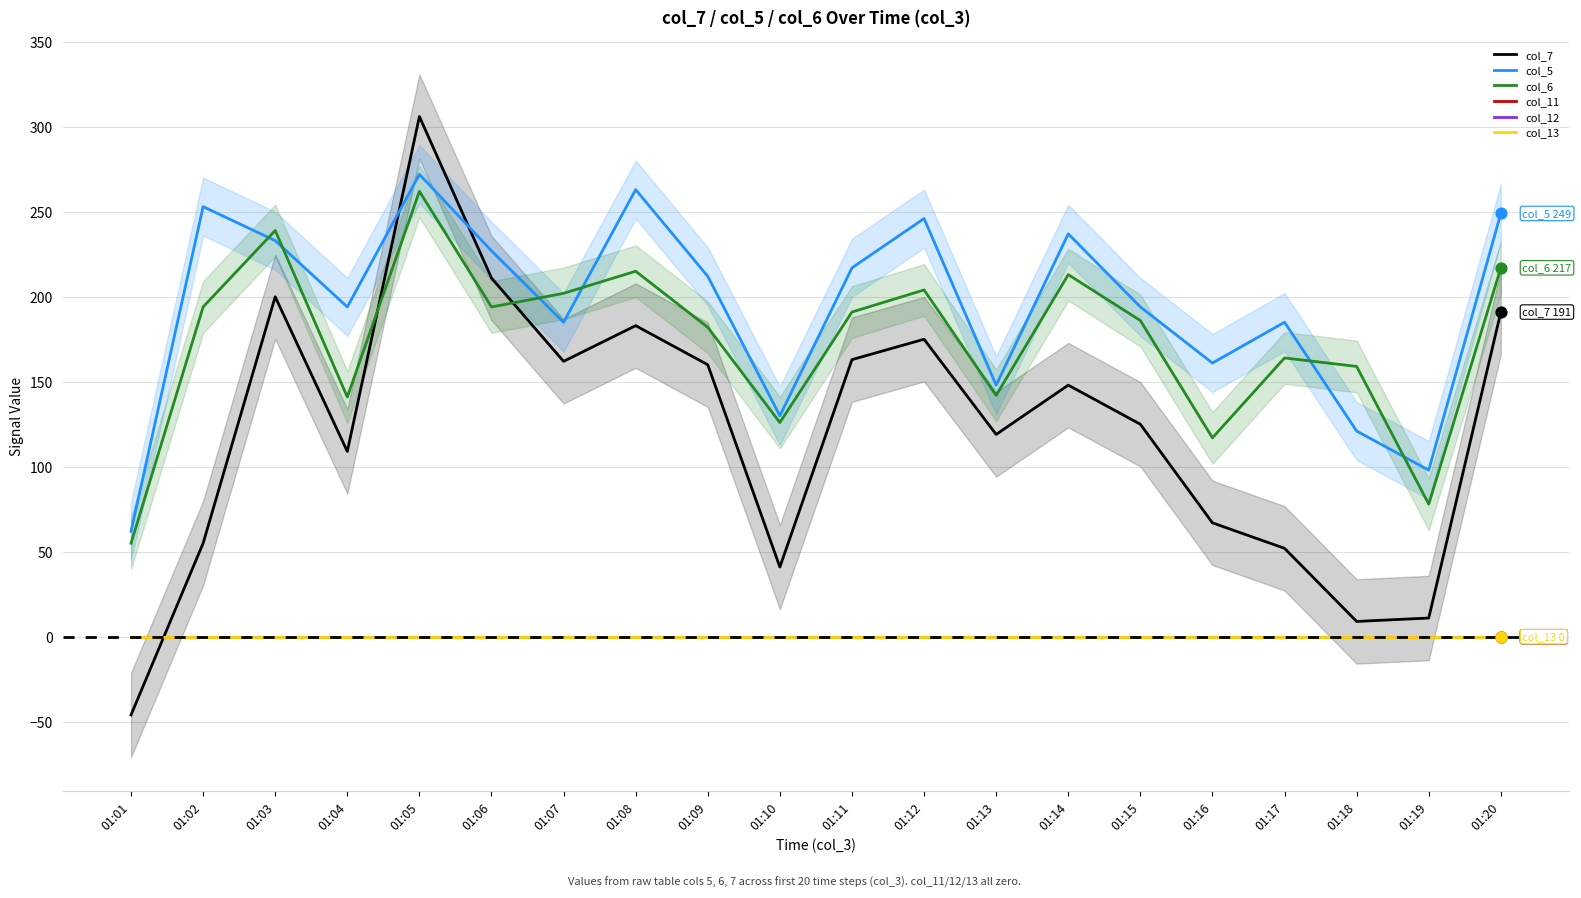

At which category is the sum across all series the highest?

01:05